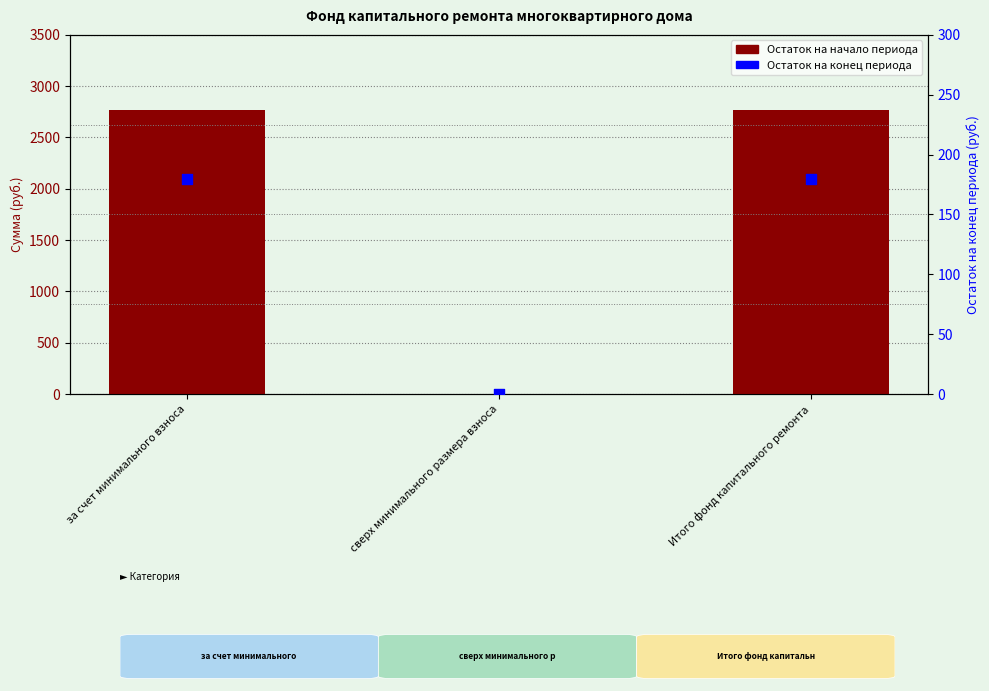

Which series has the widest spread of Y values?

Остаток на начало периода